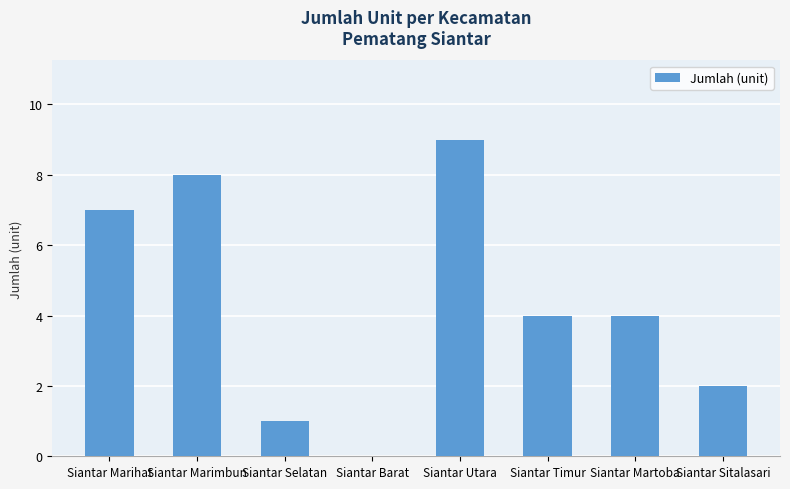

What is the sum of the values at Siantar Martoba and Siantar Marimbun?

12